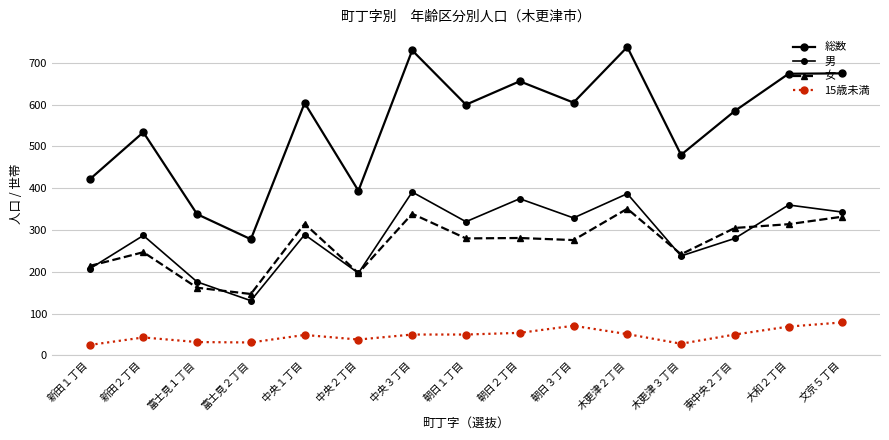

What is the total value across all series at 東中央２丁目?

1220